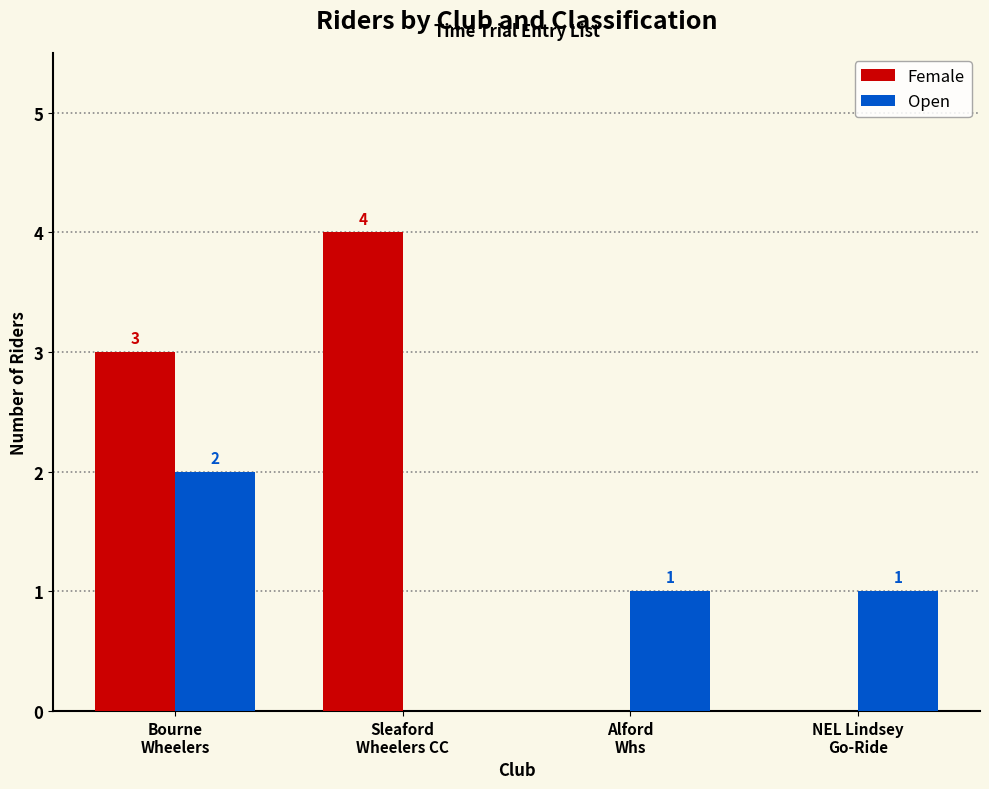

What is the maximum value for Female?

4